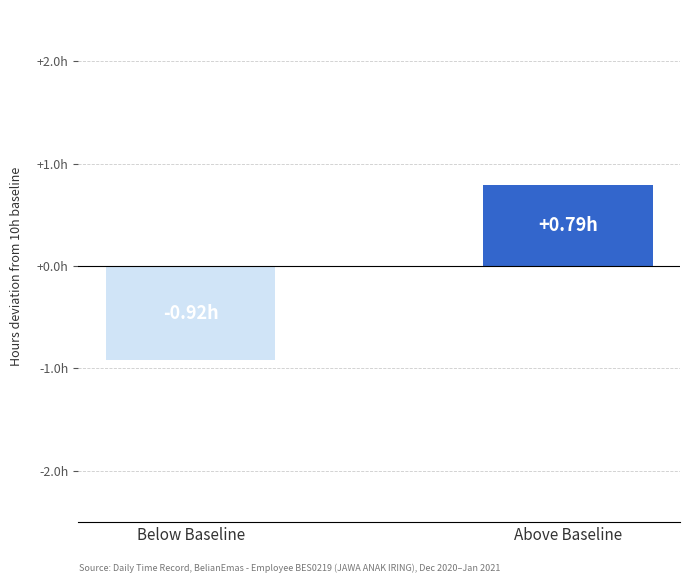

Rank the categories by value from lowest to highest.

Below Baseline, Above Baseline